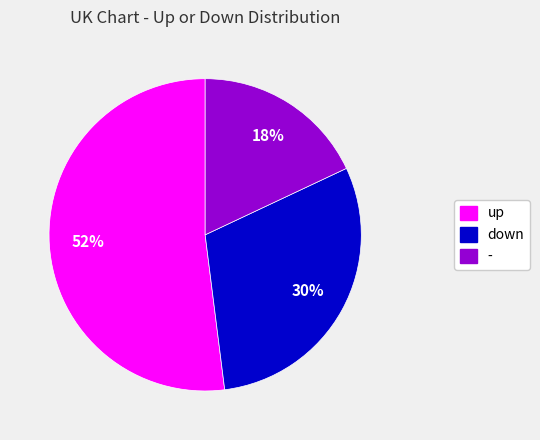

Which category has the smallest portion of the pie?

-